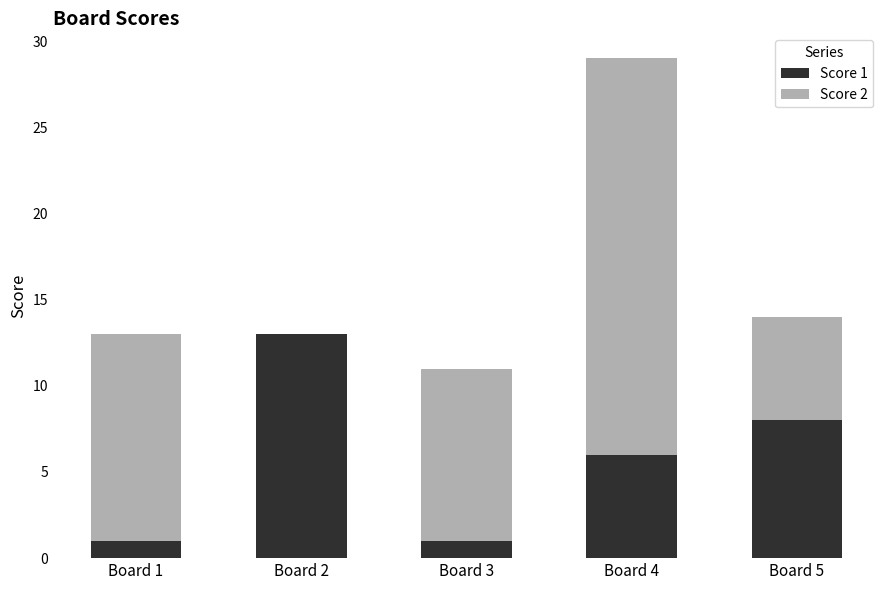

What is the maximum value for Score 1?

13